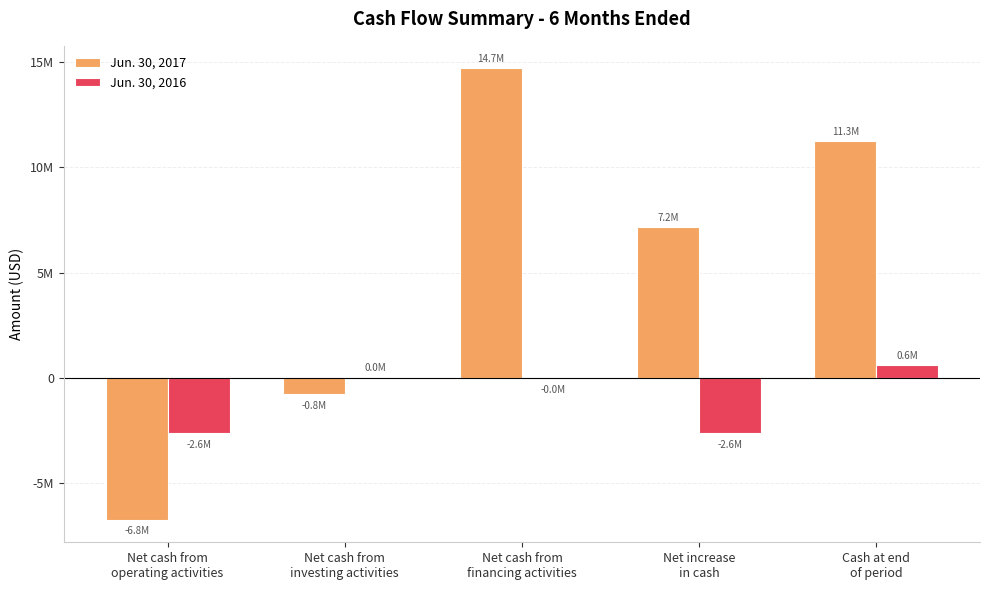

Are the bars grouped side by side (vs. stacked)?

Yes